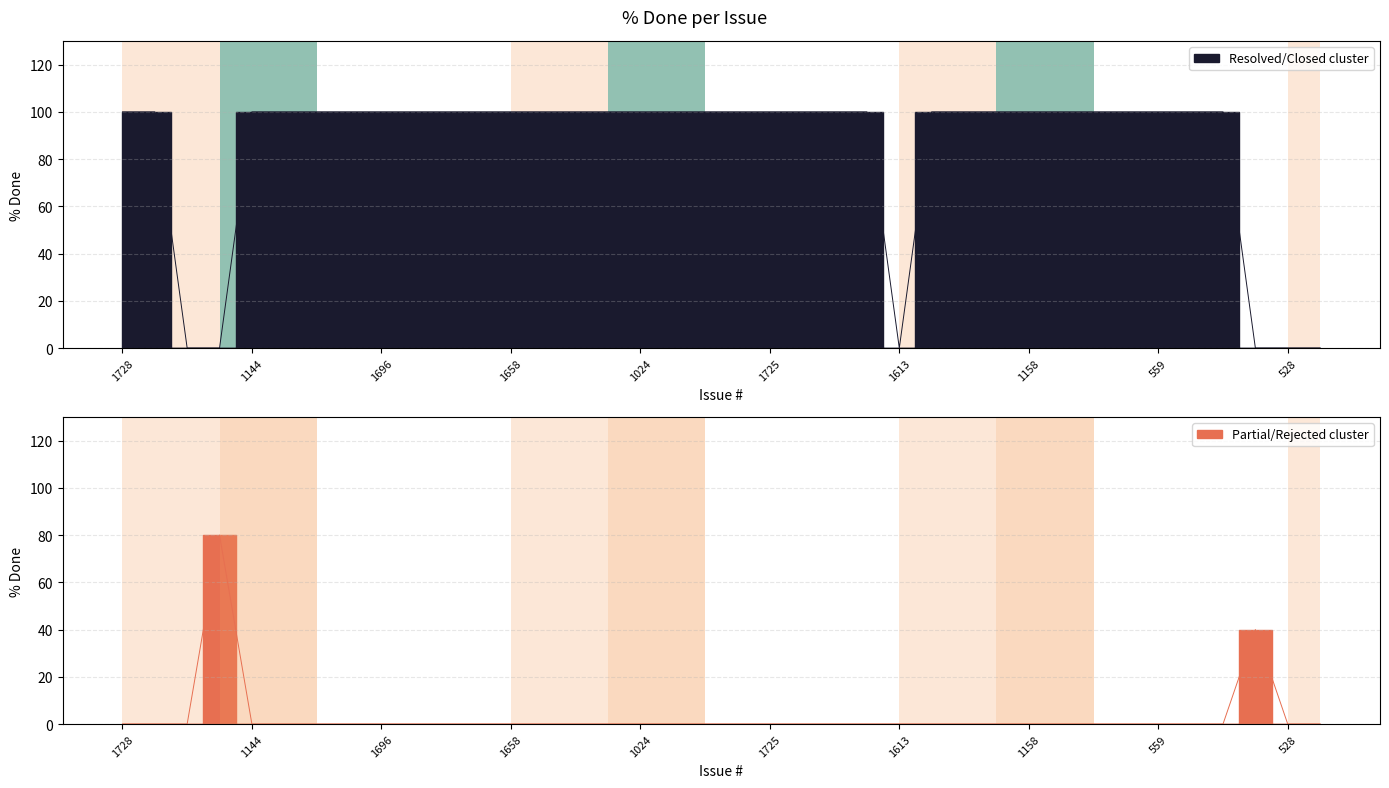

True or false: the data has more than 1 interior local peaks.

False